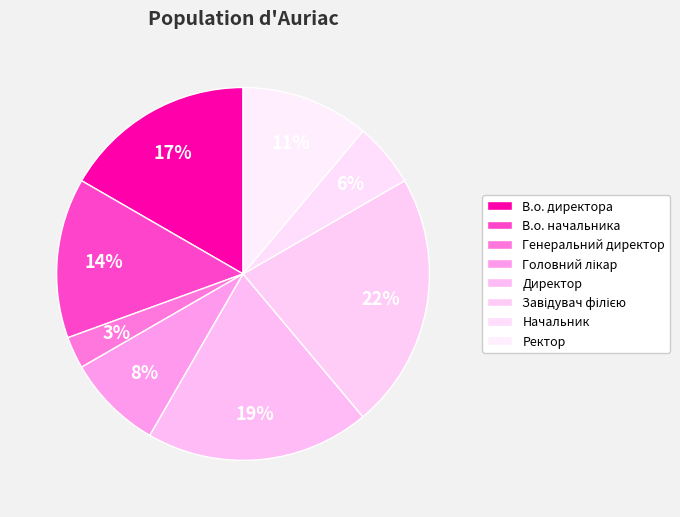

Which has a higher value, В.о. начальника or Головний лікар?

В.о. начальника